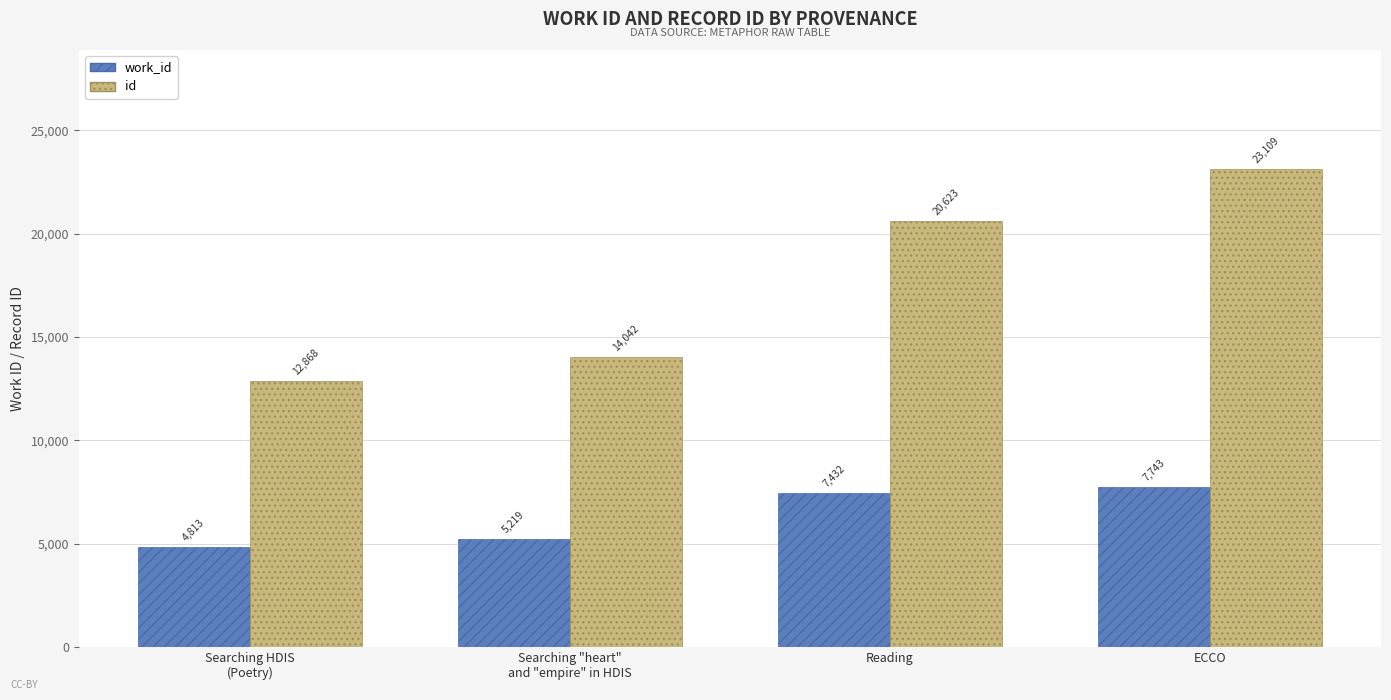

What is the total value across all series at Searching HDIS
(Poetry)?

17681